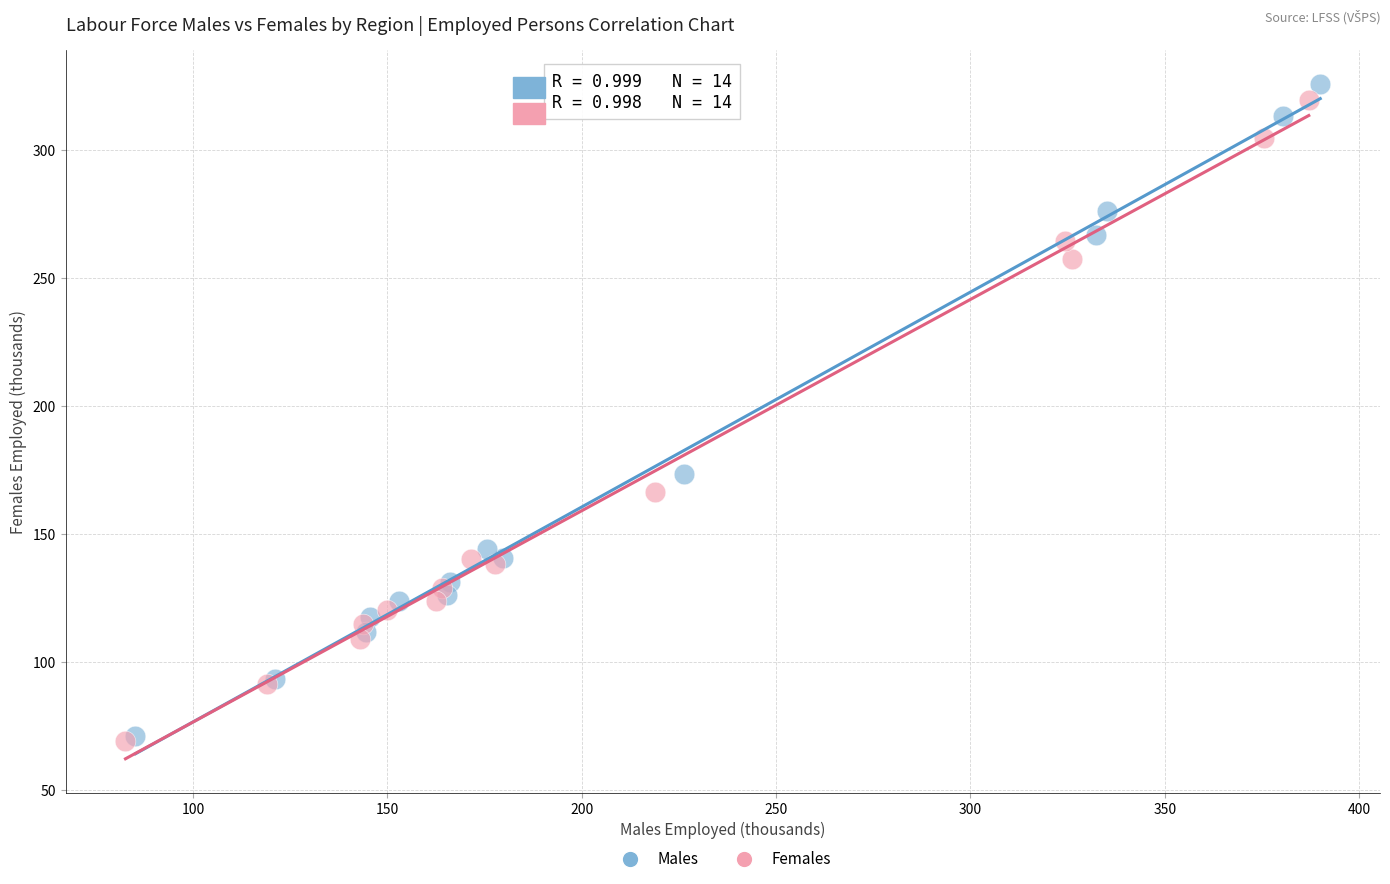

What are all the series names shown in the legend?

Males, Females